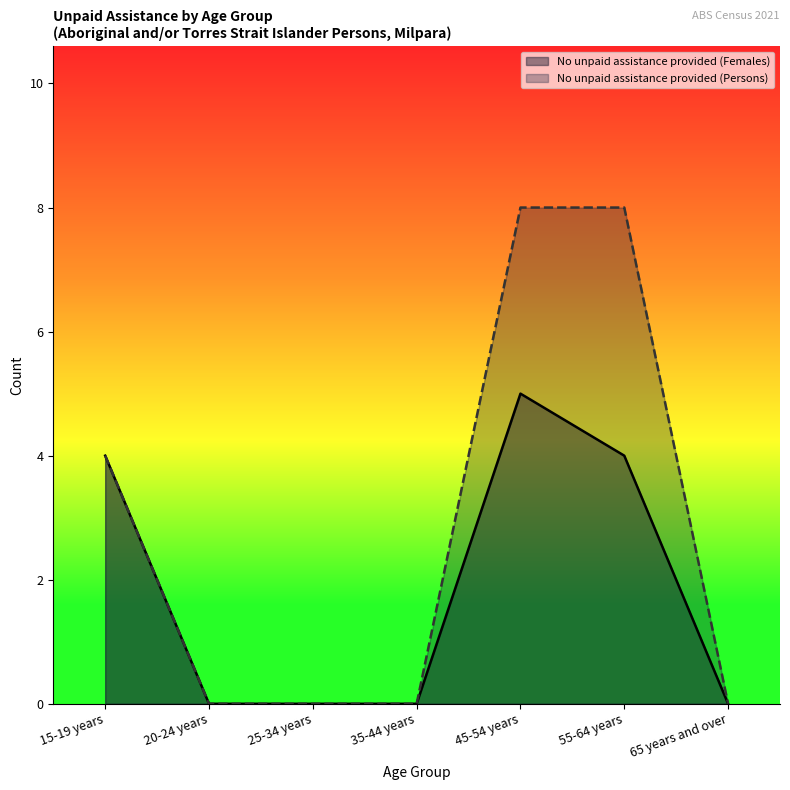

Which series has the largest range (max minus min)?

No unpaid assistance provided (Persons)